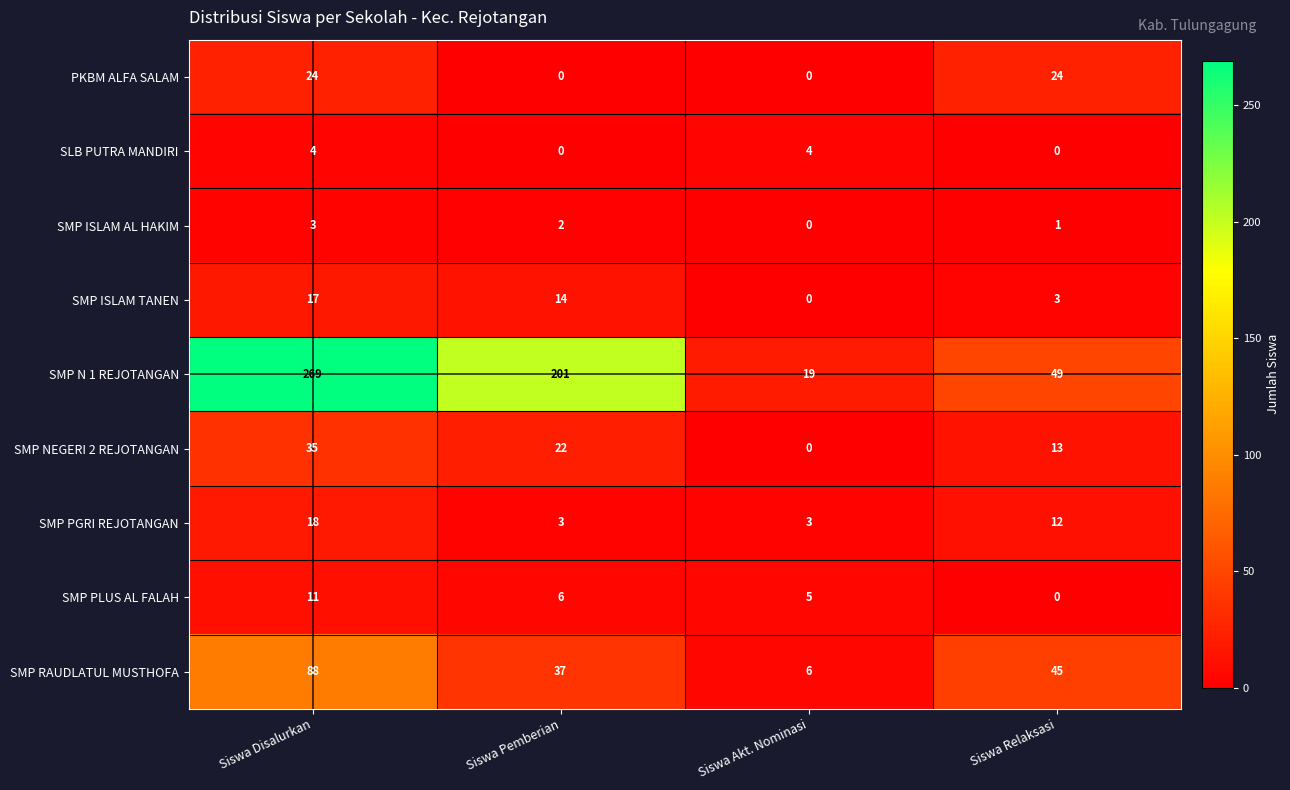

At which label is SMP NEGERI 2 REJOTANGAN closest to 17?

Siswa Relaksasi